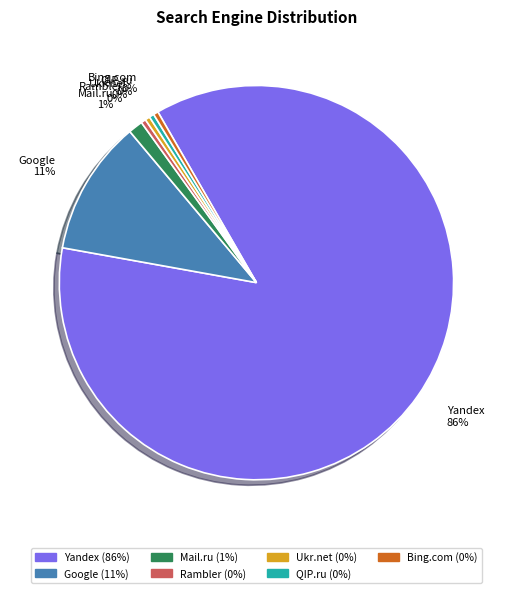

Do Yandex 86% and Mail.ru 1% together represent more than half of the pie?

Yes